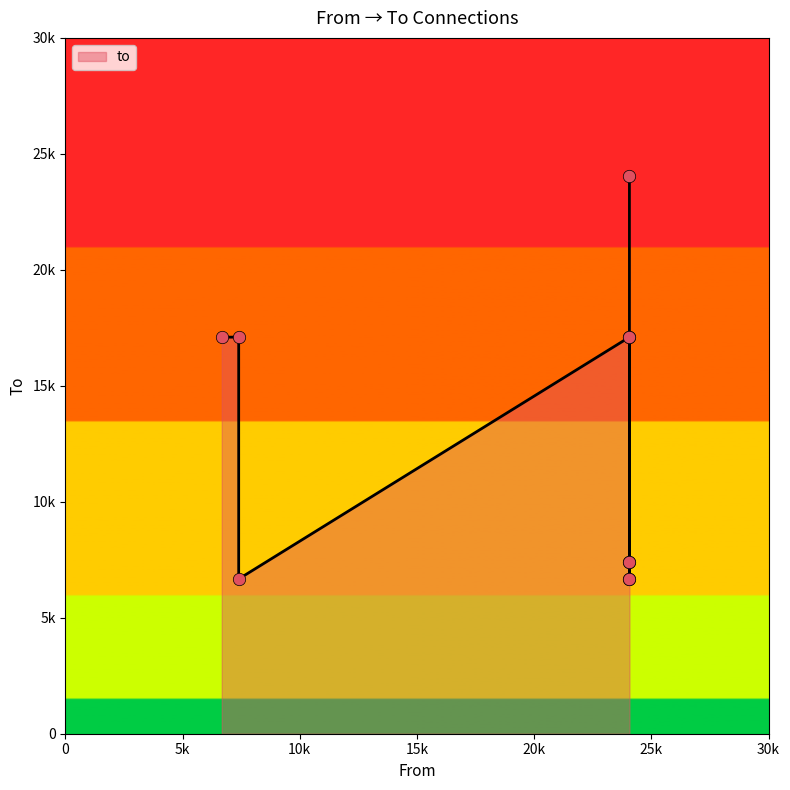

What is the change in value from 24065 to 24066?

+6967